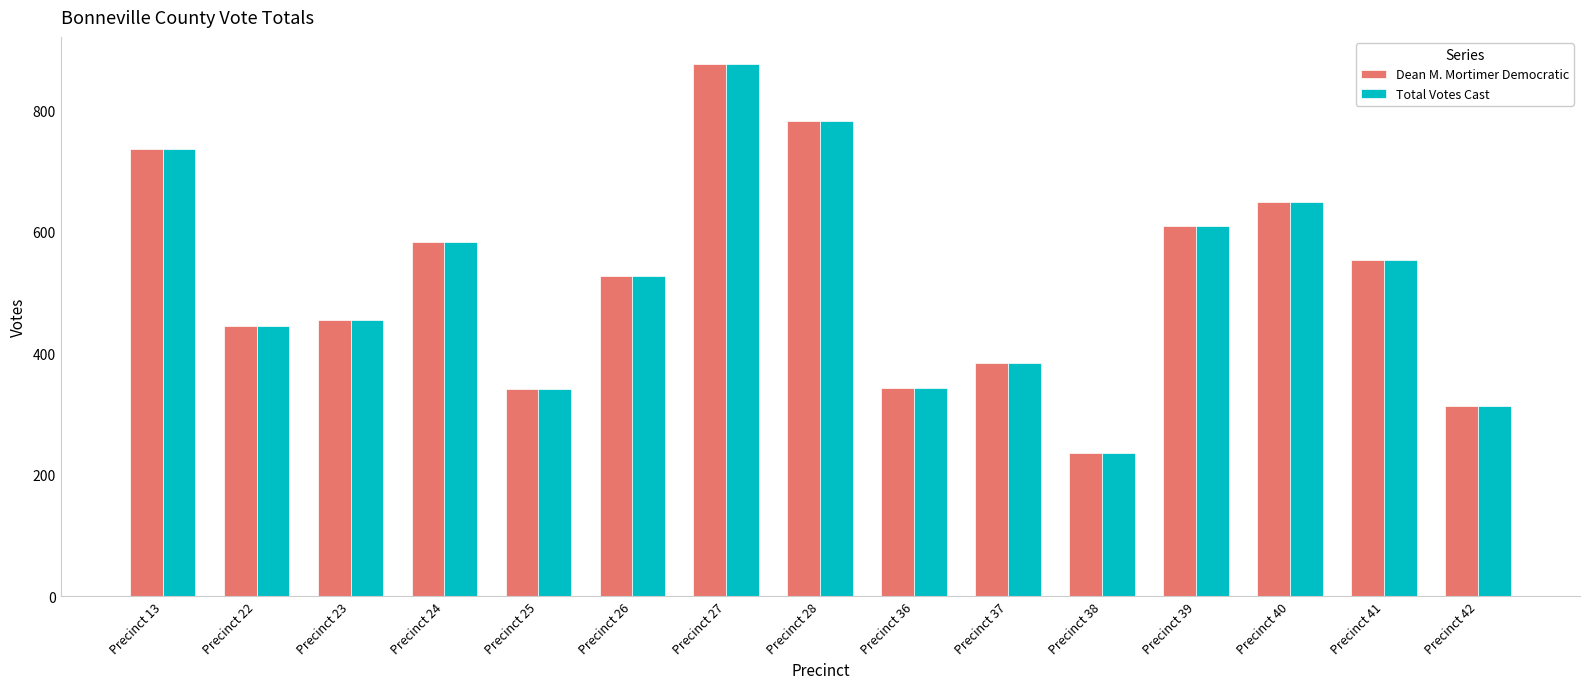

At which label does Total Votes Cast first exceed 527?

Precinct 13